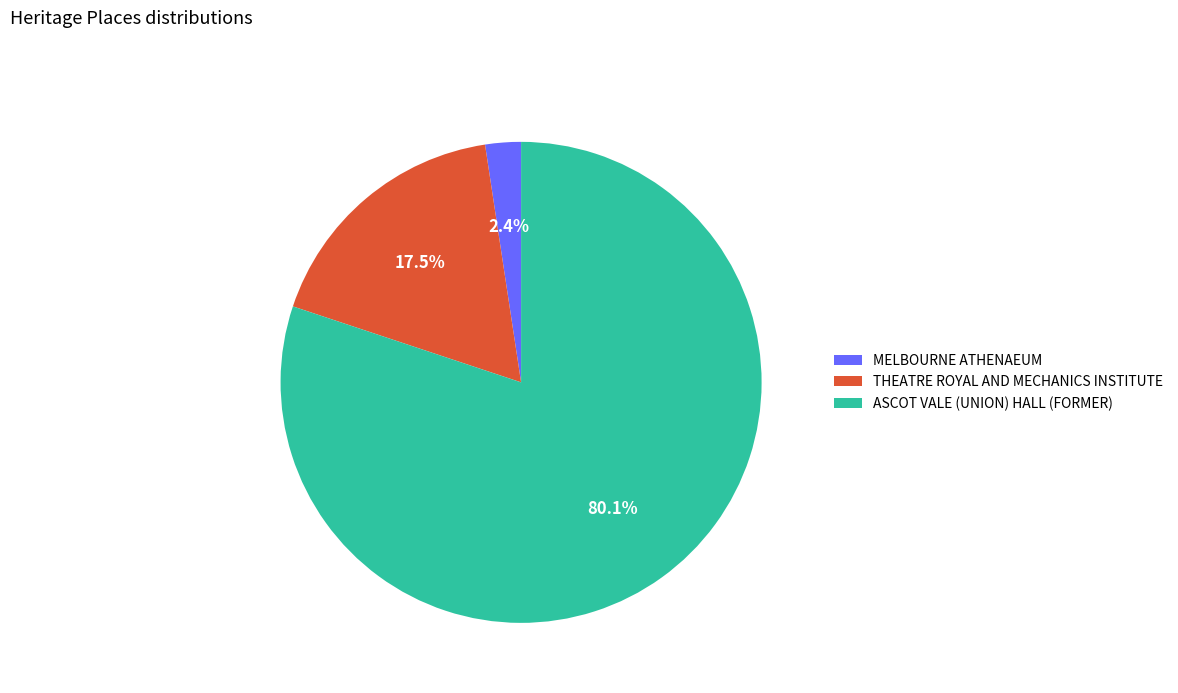

Is the sum of ASCOT VALE (UNION) HALL (FORMER) and THEATRE ROYAL AND MECHANICS INSTITUTE greater than half?

Yes